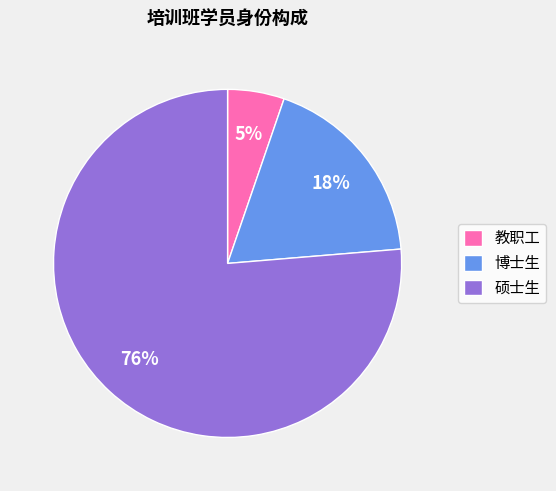

To the nearest percent, what is the average slice percentage?

33%